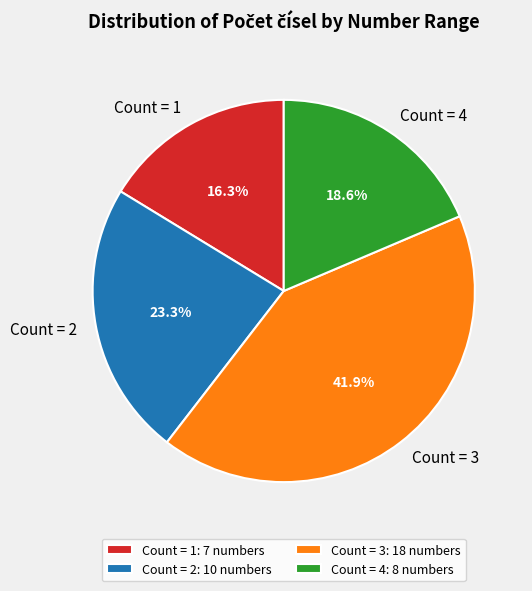

Approximately how many times larger is the value at Count = 4 compared to Count = 1?

1.1